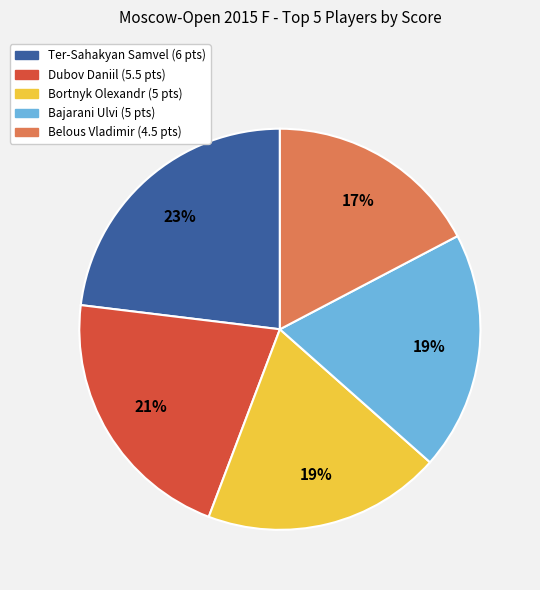

To the nearest percent, what is the difference between the largest and smallest slice percentages?

6%